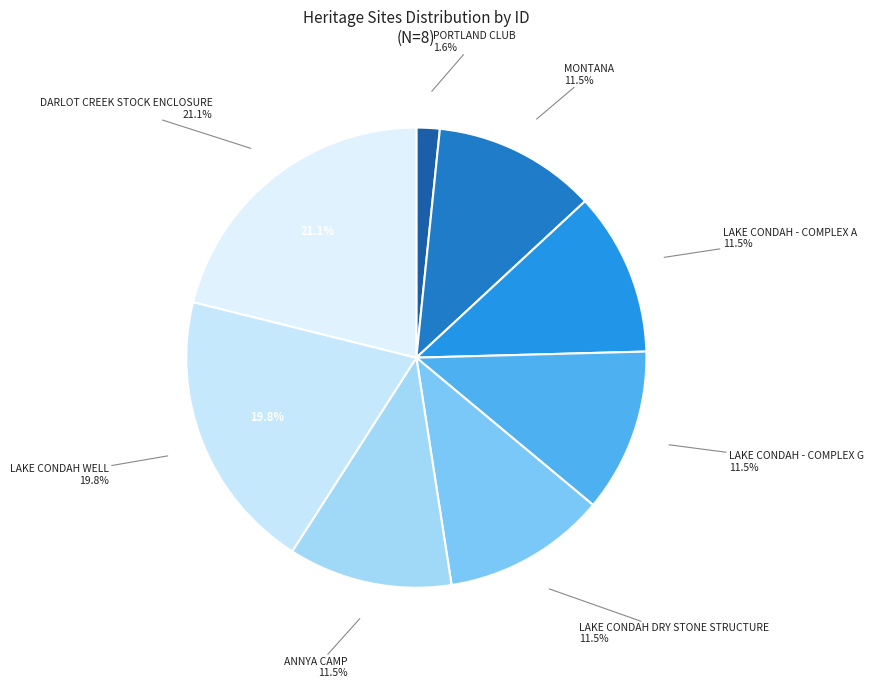

Rank the categories by value from lowest to highest.

PORTLAND CLUB, MONTANA, LAKE CONDAH - COMPLEX A, LAKE CONDAH - COMPLEX G, LAKE CONDAH DRY STONE STRUCTURE, ANNYA CAMP, LAKE CONDAH WELL, DARLOT CREEK STOCK ENCLOSURE